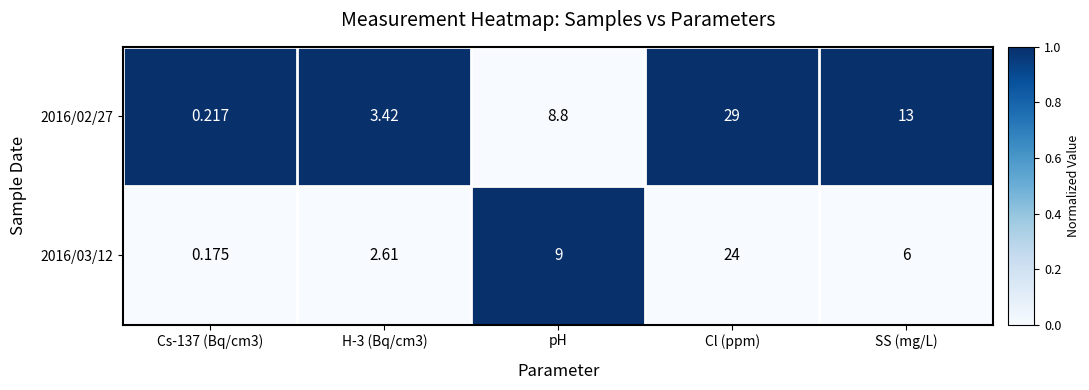

List the series in order of their overall mean, lowest first.

2016/03/12, 2016/02/27